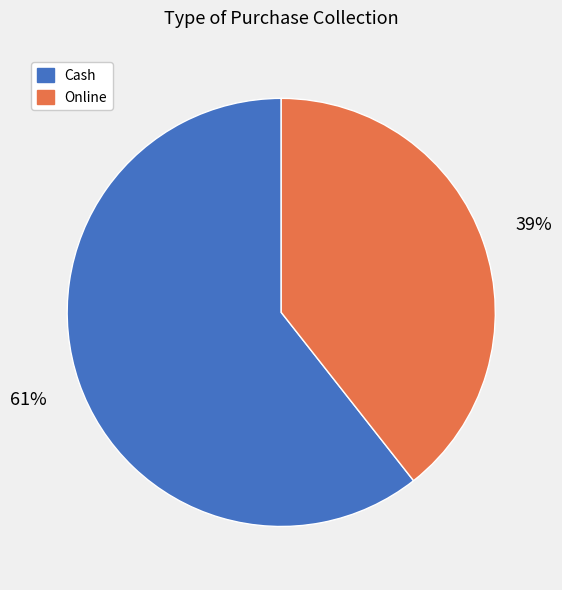

What is the largest slice in the pie chart?

Cash